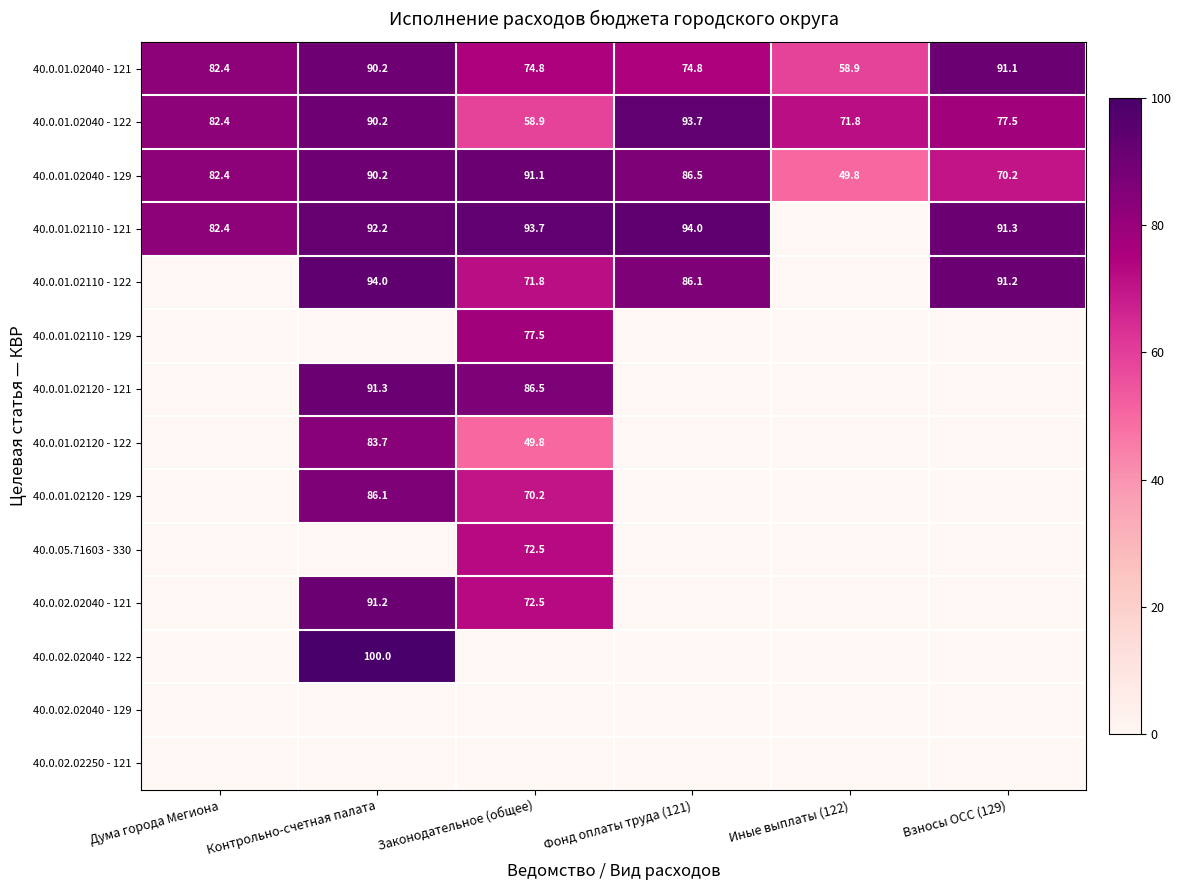

Where is 40.0.01.02040 - 129 nearest to the value 70?

Взносы ОСС (129)